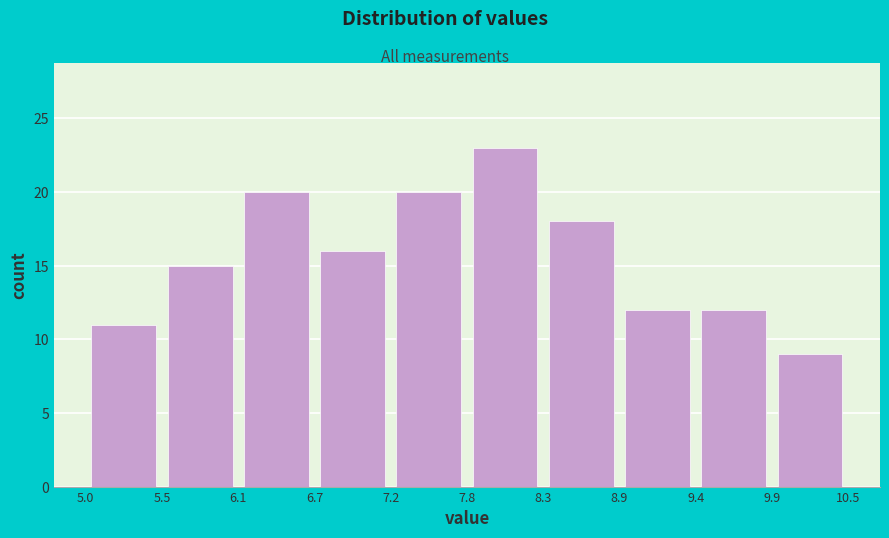

What is the height of the bar covering 9.4 to 9.9 on the x-axis? The values are not printed on the chart, so give them approximately, as read against the axis.

12